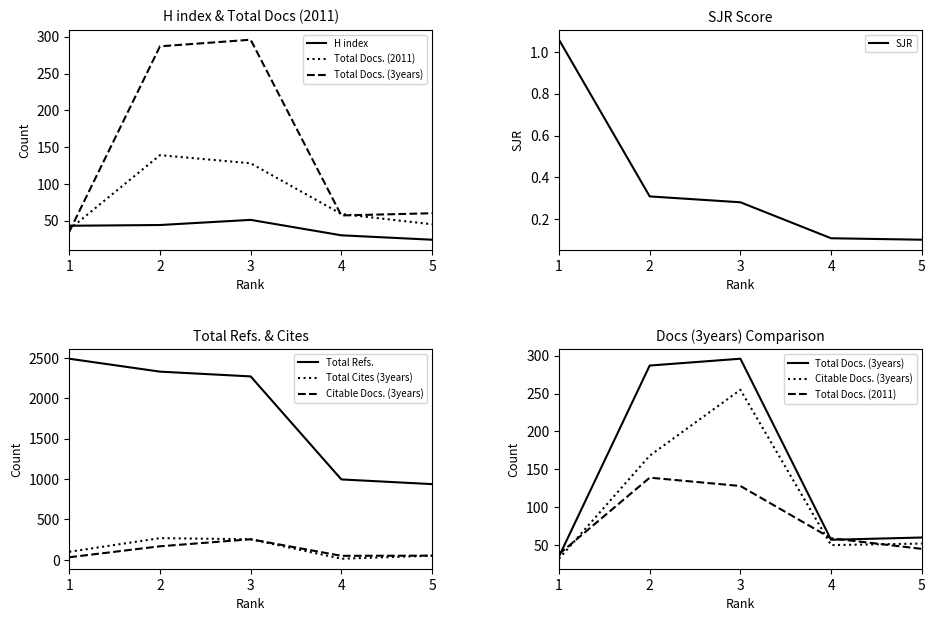

What is the value of the Citable Docs. (3years) point at the 4th from the left?

50